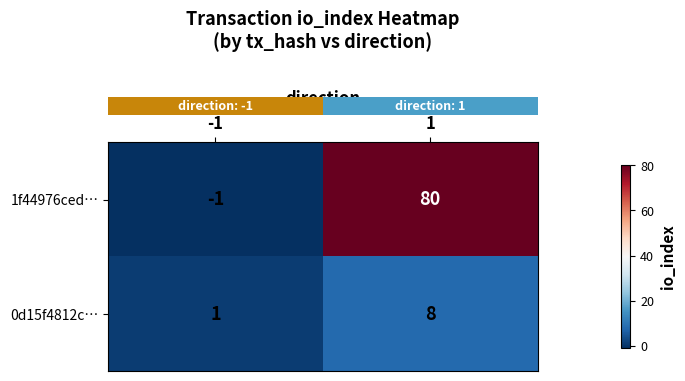

Is the value of 1f44976ced… at 1 greater than the value of 0d15f4812c… at 1?

Yes